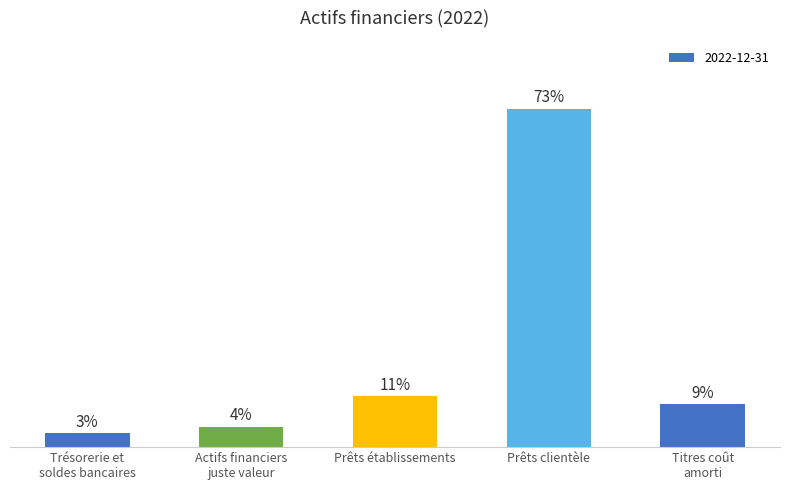

At which category does the chart reach its minimum across all series?

Trésorerie et
soldes bancaires